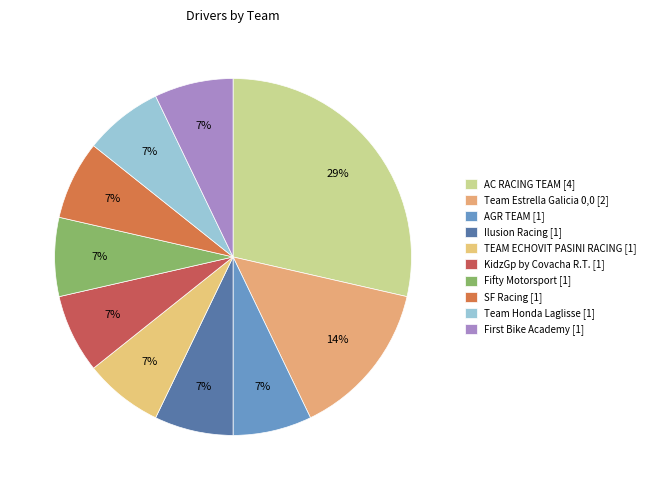

Does any single category account for the majority?

No